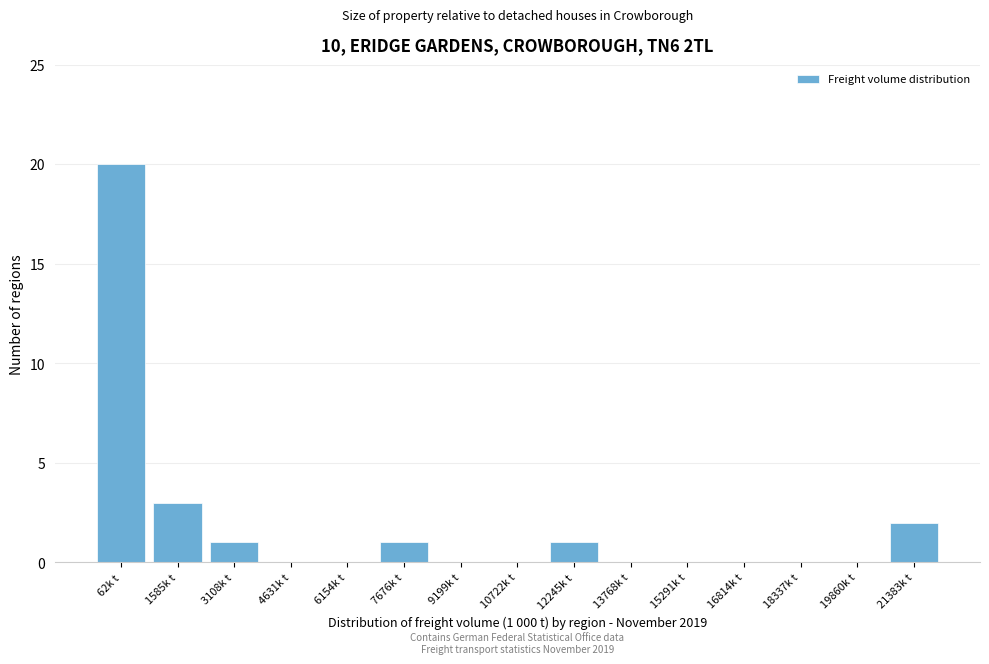

Reading right to left, what are all the values shown in this chart?

21383k t=2	19860k t=0	18337k t=0	16814k t=0	15291k t=0	13768k t=0	12245k t=1	10722k t=0	9199k t=0	7676k t=1	6154k t=0	4631k t=0	3108k t=1	1585k t=3	62k t=20